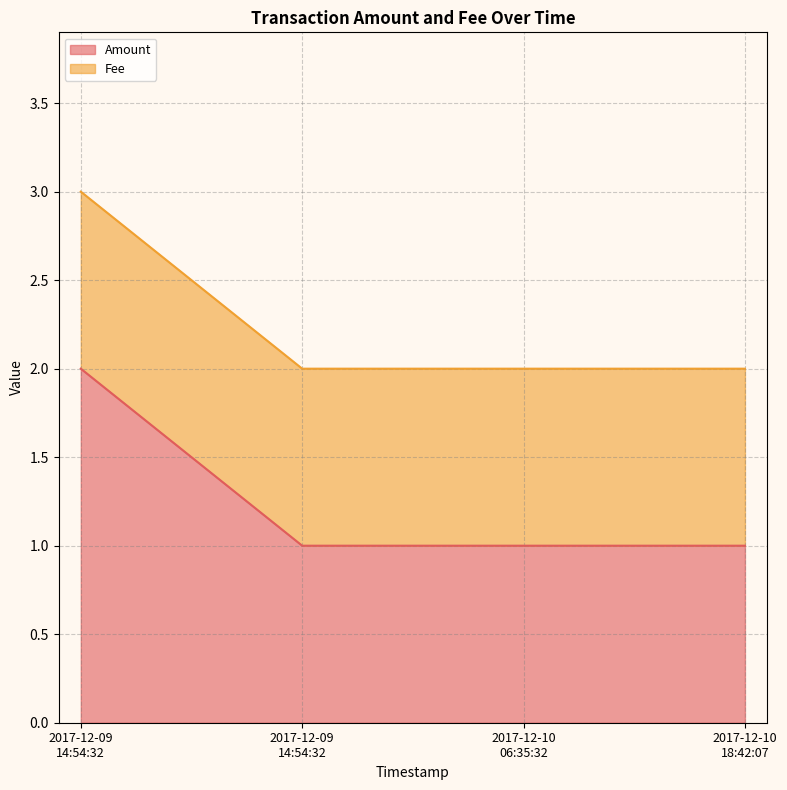

The value at 2017-12-09 14:54:32 is 2. True or false?

True